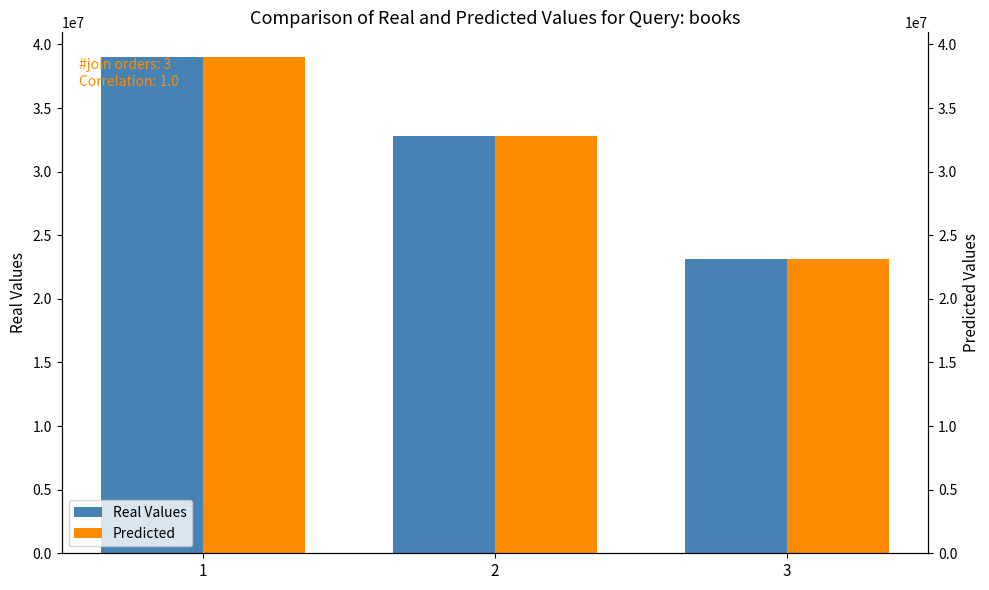

At which label does Real Values first exceed 32835928?

1